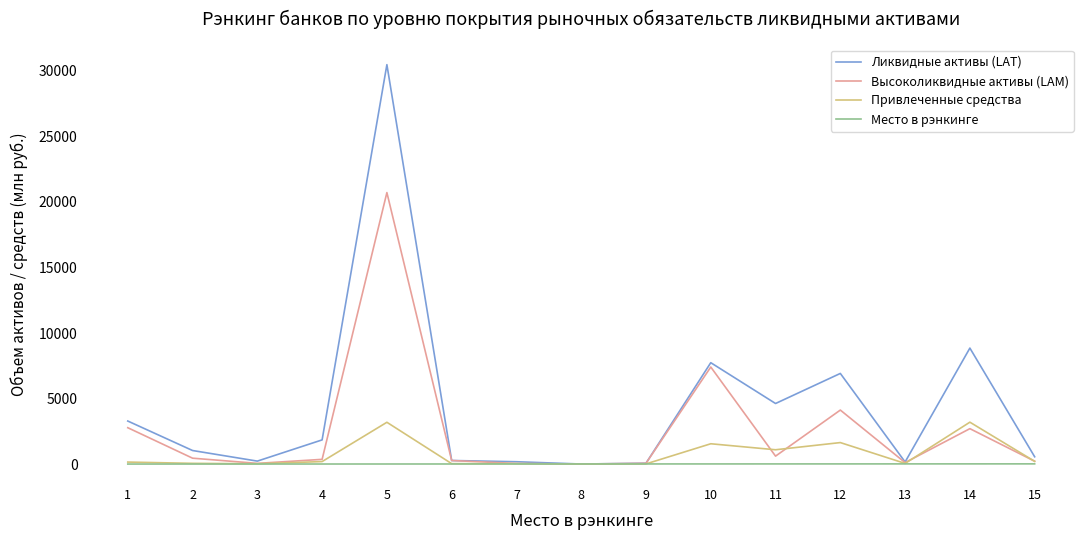

What is the spread (max minus min) of values at 3?

222.0